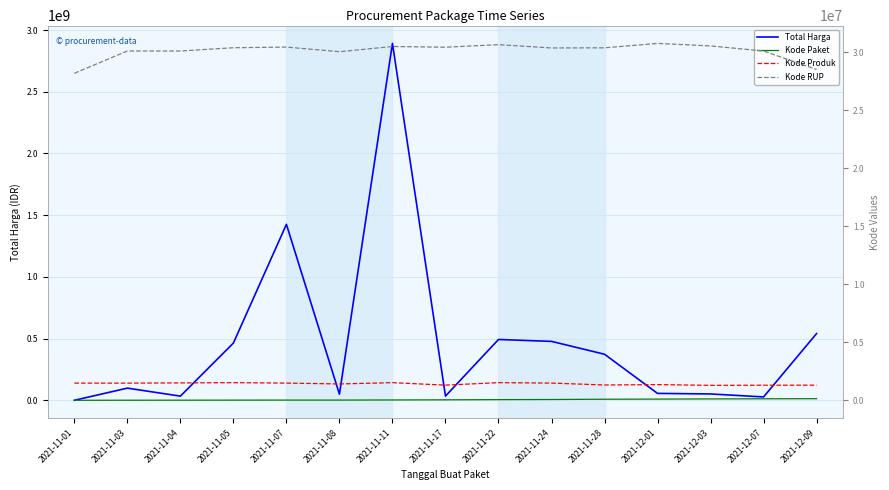

The value of Kode RUP at 2021-11-04 is 48175180. True or false?

False